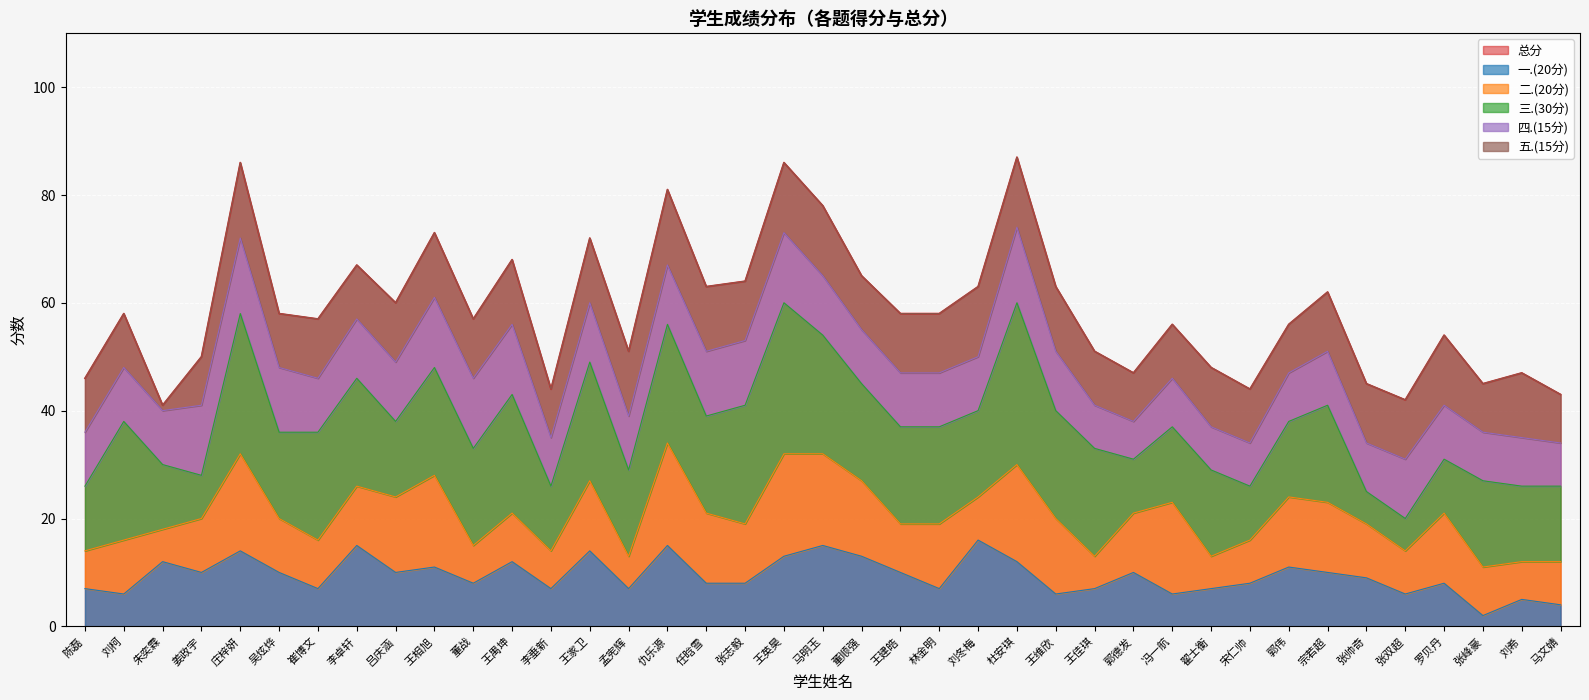

What is the highest value of the 五.(15分) series?

14